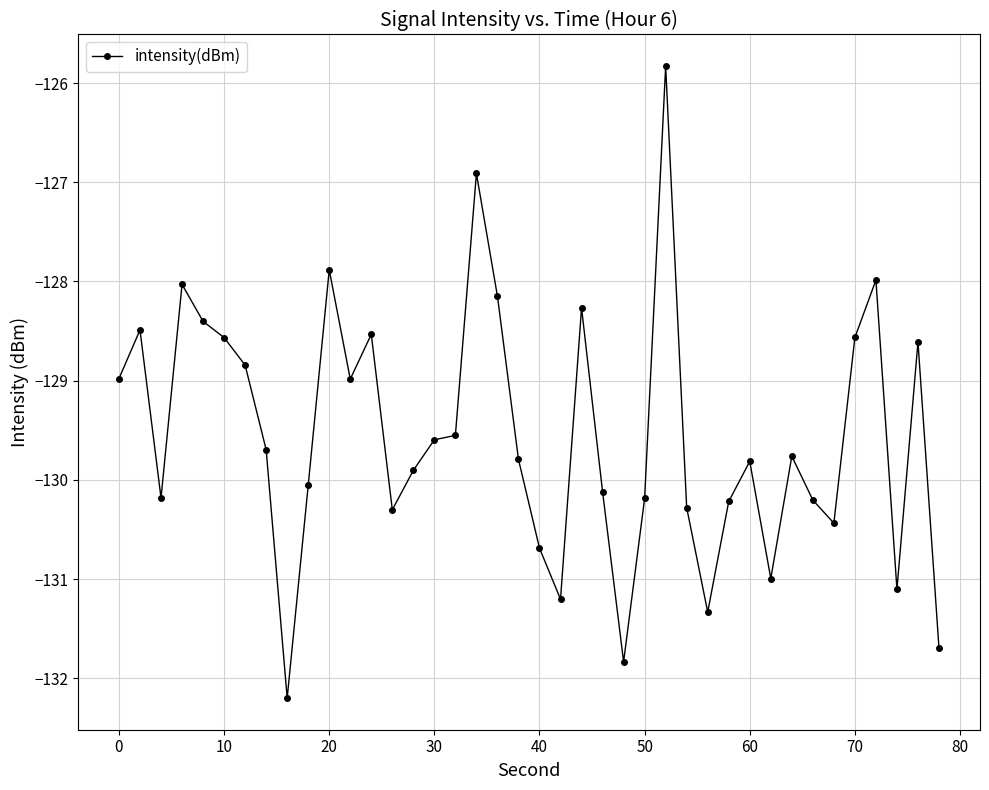

Reading right to left, list all the values displayed in this chart.

-131.7	-128.6	-131.1	-128.0	-128.6	-130.4	-130.2	-129.8	-131.0	-129.8	-130.2	-131.3	-130.3	-125.8	-130.2	-131.8	-130.1	-128.3	-131.2	-130.7	-129.8	-128.1	-126.9	-129.6	-129.6	-129.9	-130.3	-128.5	-129.0	-127.9	-130.1	-132.2	-129.7	-128.8	-128.6	-128.4	-128.0	-130.2	-128.5	-129.0